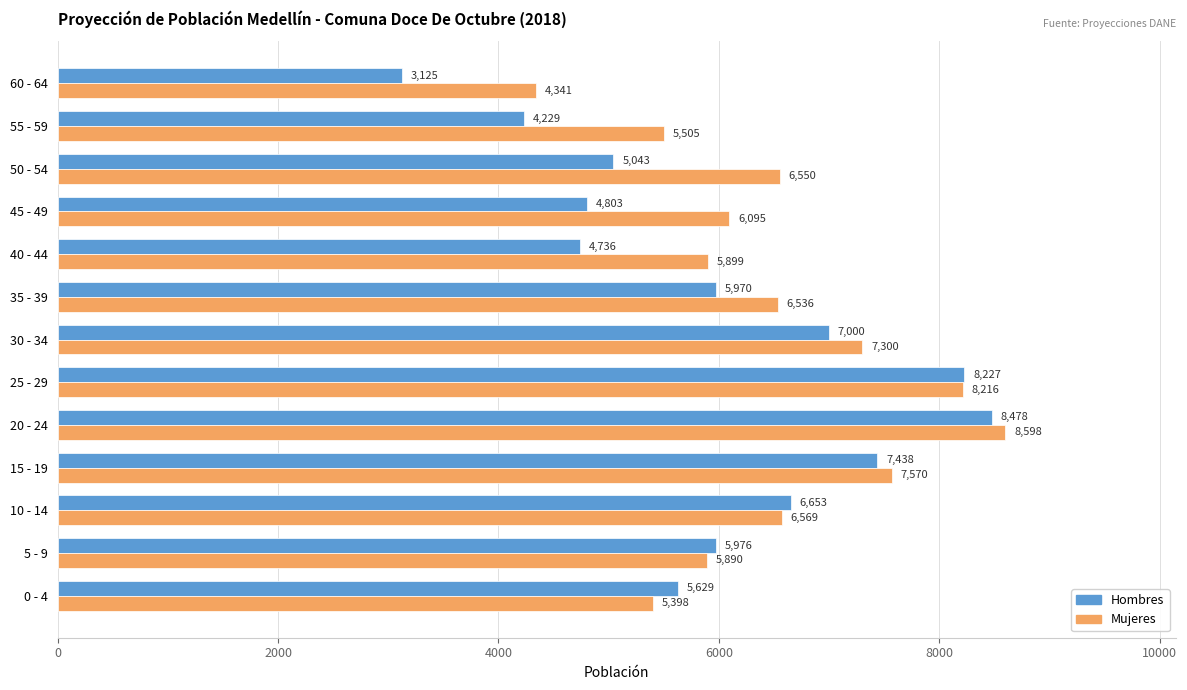

What is the difference between the second highest and second lowest values in the Mujeres series?

2818